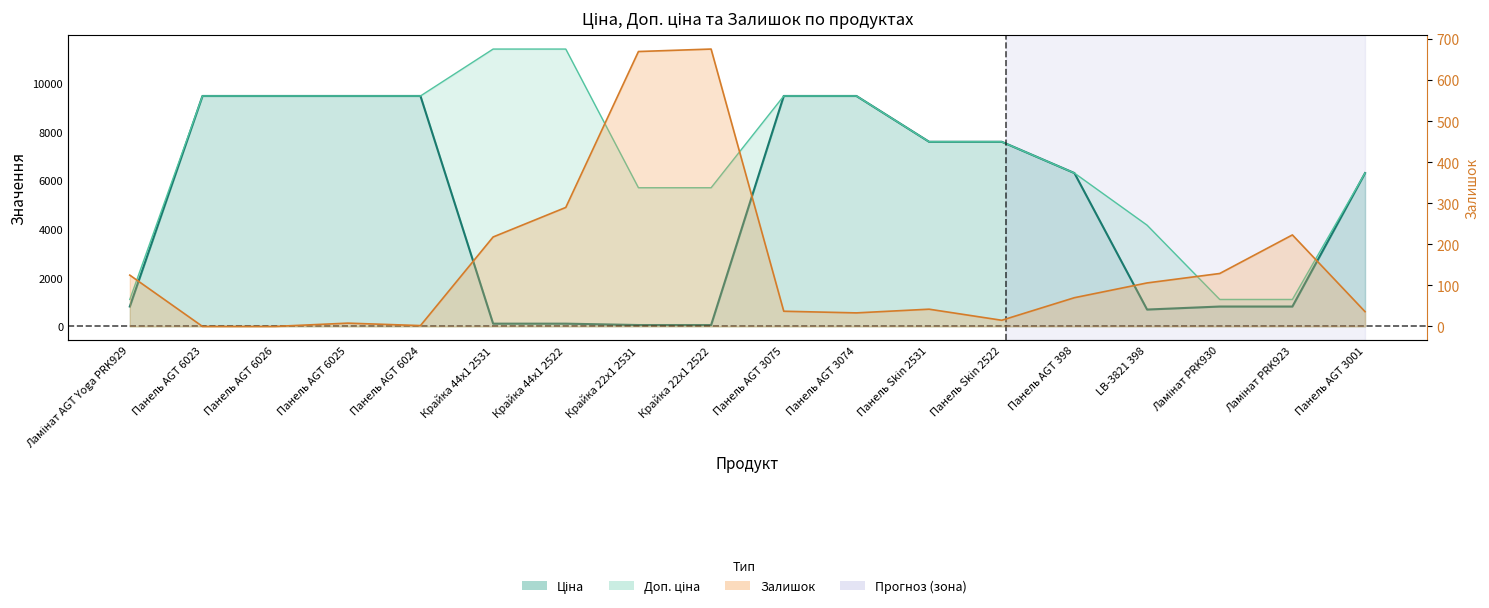

What is the label of the 16th point from the right?

Панель AGT 6026